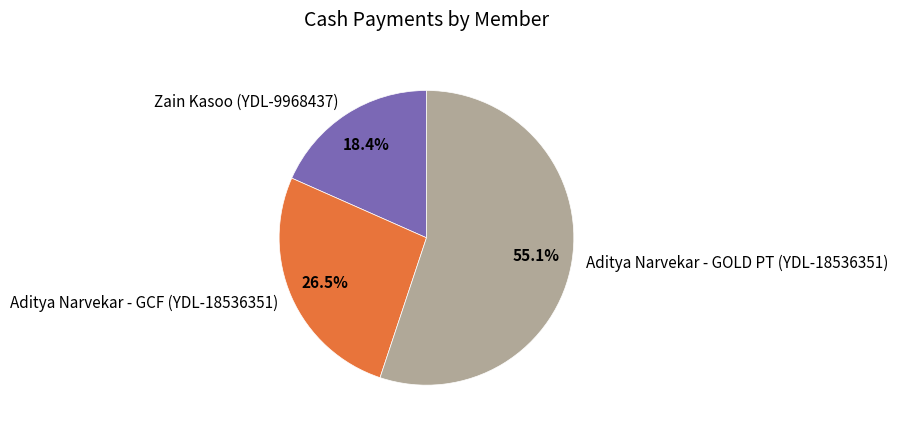

Rank the categories by value from lowest to highest.

Zain Kasoo (YDL-9968437), Aditya Narvekar - GCF (YDL-18536351), Aditya Narvekar - GOLD PT (YDL-18536351)